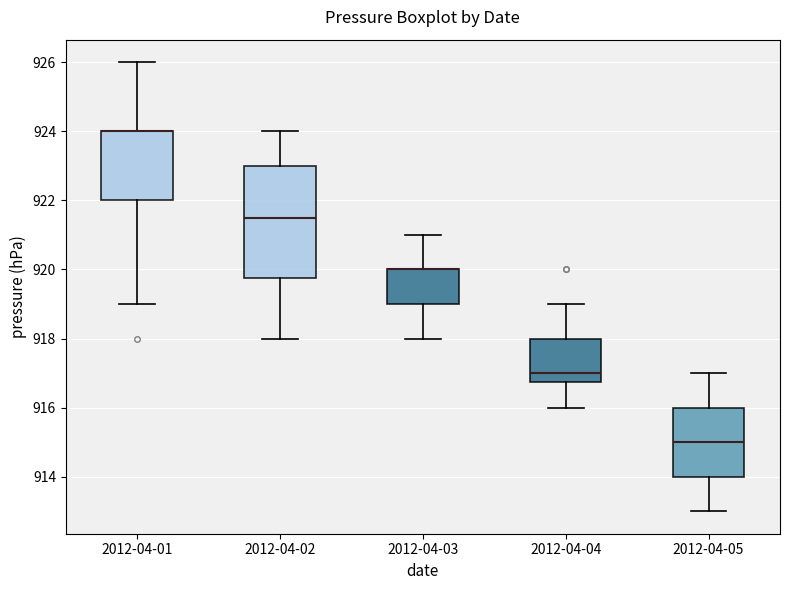

Reading left to right, read every box against the y-axis: the position of its median line, the range the box covers, and the ends of its whiskers. The values are not printed on the chart, so give them approximately, as read against the axis.

2012-04-01: median 924.0 (drawn on the box's upper edge), box 922.0 to 924.0, whiskers 919.0 to 926.0
2012-04-02: median 921.6, box 919.8 to 923.0, whiskers 918.0 to 924.0
2012-04-03: median 920.0 (drawn on the box's upper edge), box 919.0 to 920.0, whiskers 918.0 to 921.0
2012-04-04: median 917.0, box 916.8 to 918.0, whiskers 916.0 to 919.0
2012-04-05: median 915.0, box 914.0 to 916.0, whiskers 913.0 to 917.0